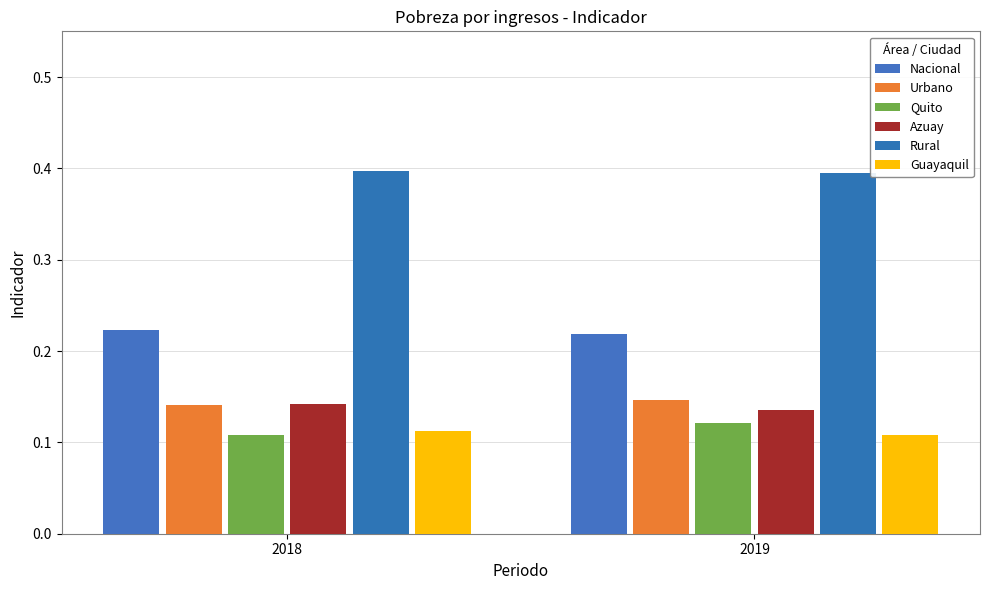

Rank the categories by Urbano value from highest to lowest.

2019, 2018